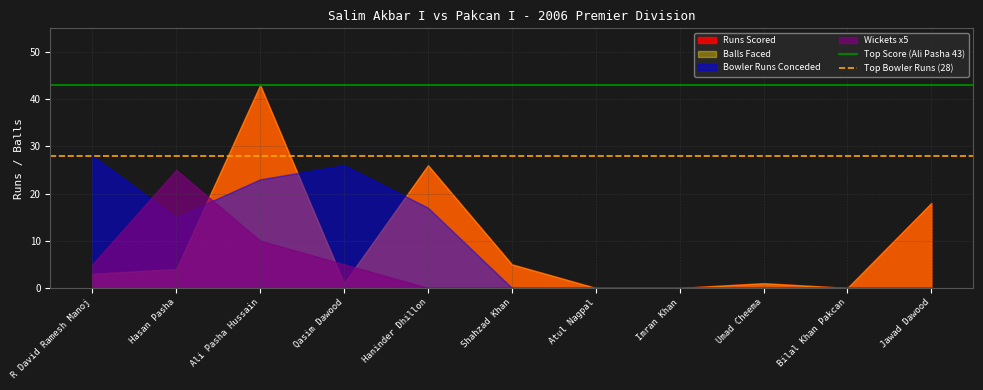

What is the label of the 1st point from the left?

R David Ramesh Manoj